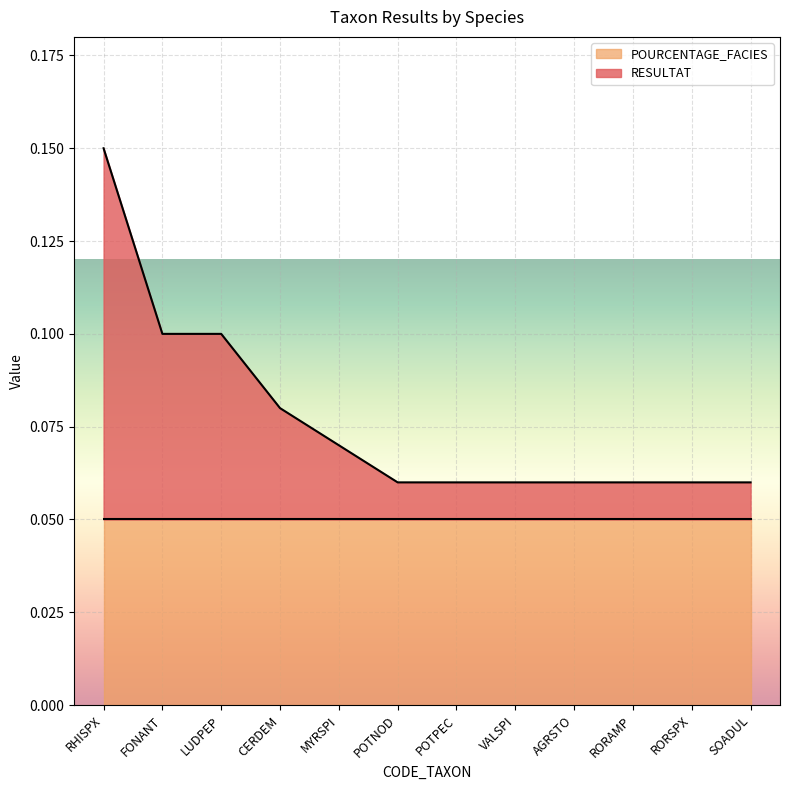

The value at LUDPEP is 0.1. True or false?

True